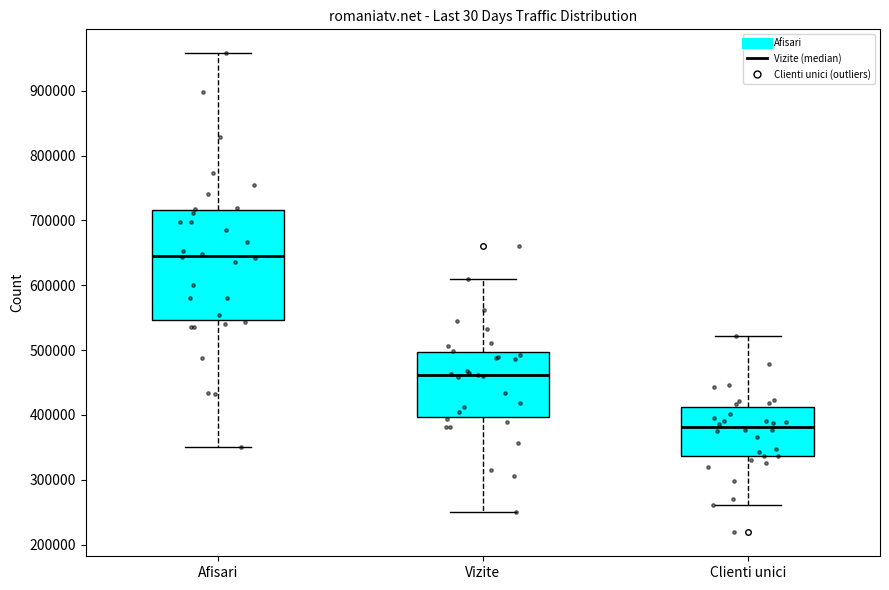

Reading left to right, transcribe this box plot: for each box, give where its median line is, the range the box spans, and where its two whiskers end, as read against the y-axis. The values are not printed on the chart, so give them approximately, as read against the axis.

Afisari: median 650000, box 550000 to 720000, whiskers 350000 to 960000
Vizite: median 460000, box 400000 to 500000, whiskers 250000 to 610000
Clienti unici: median 380000, box 340000 to 410000, whiskers 260000 to 520000